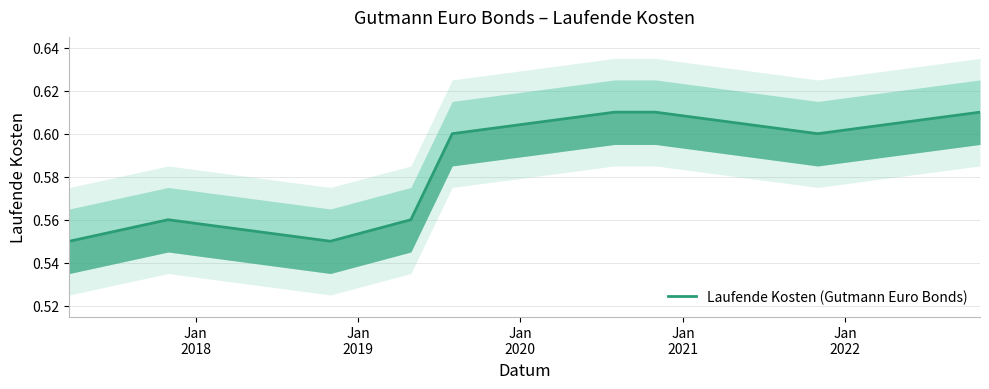

How many data points does each series have?

9